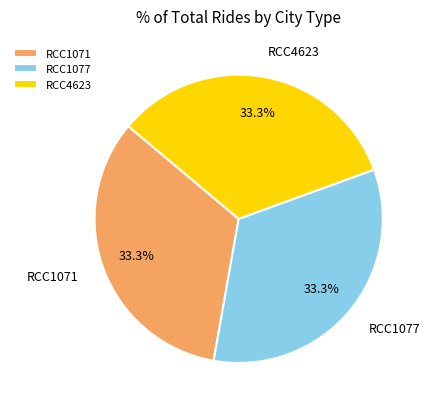

How much of the chart is everything except RCC1071?

66.7%